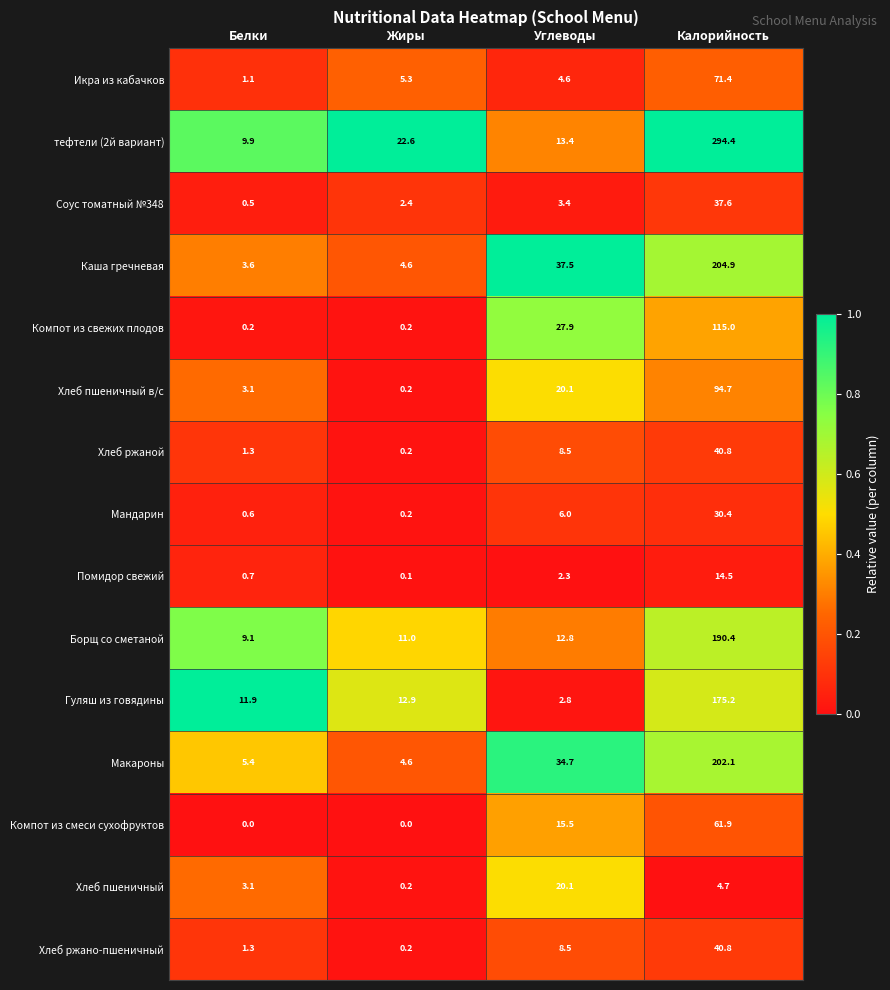

What is the greatest value displayed?

294.4